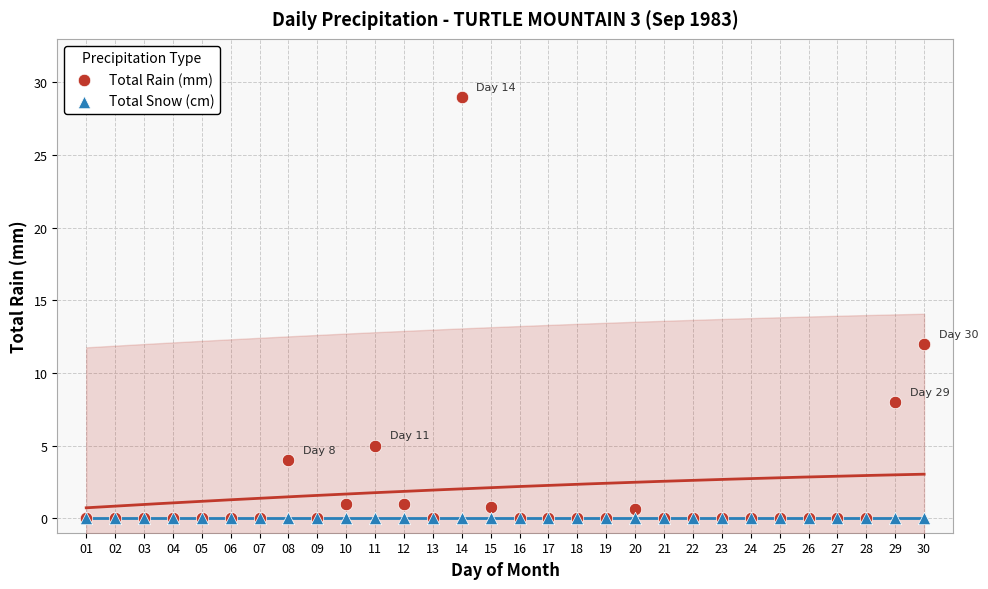

What are all the series names shown in the legend?

Total Rain (mm), Total Snow (cm)